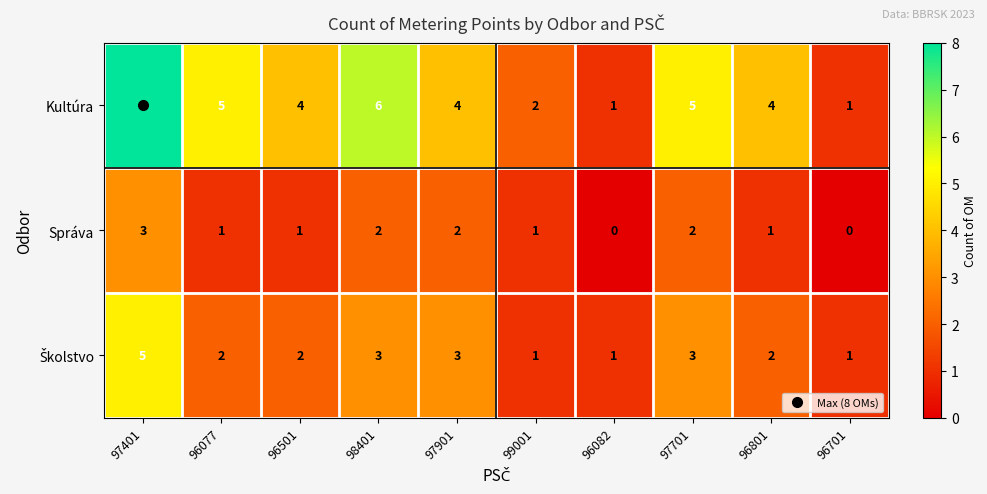

Which series changed the most between 97901 and 97701?

Kultúra